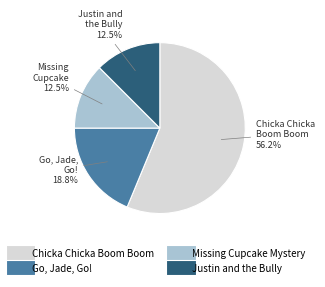

To the nearest percent, what is the difference between the largest and smallest slice percentages?

44%